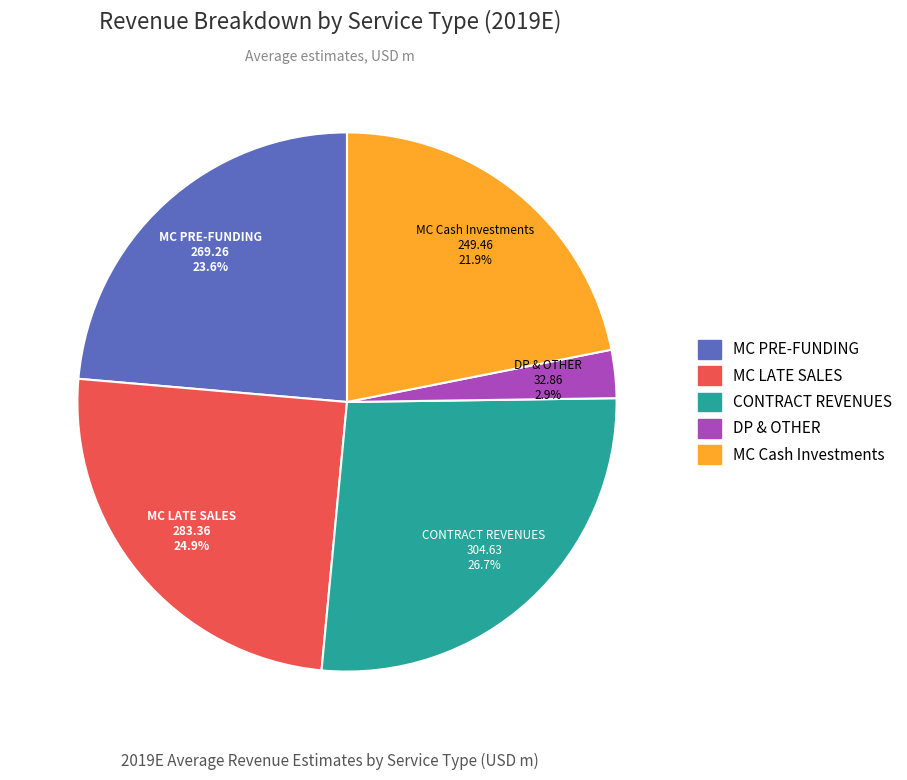

Rank the categories by value from highest to lowest.

CONTRACT REVENUES, MC LATE SALES, MC PRE-FUNDING, MC Cash Investments, DP & OTHER